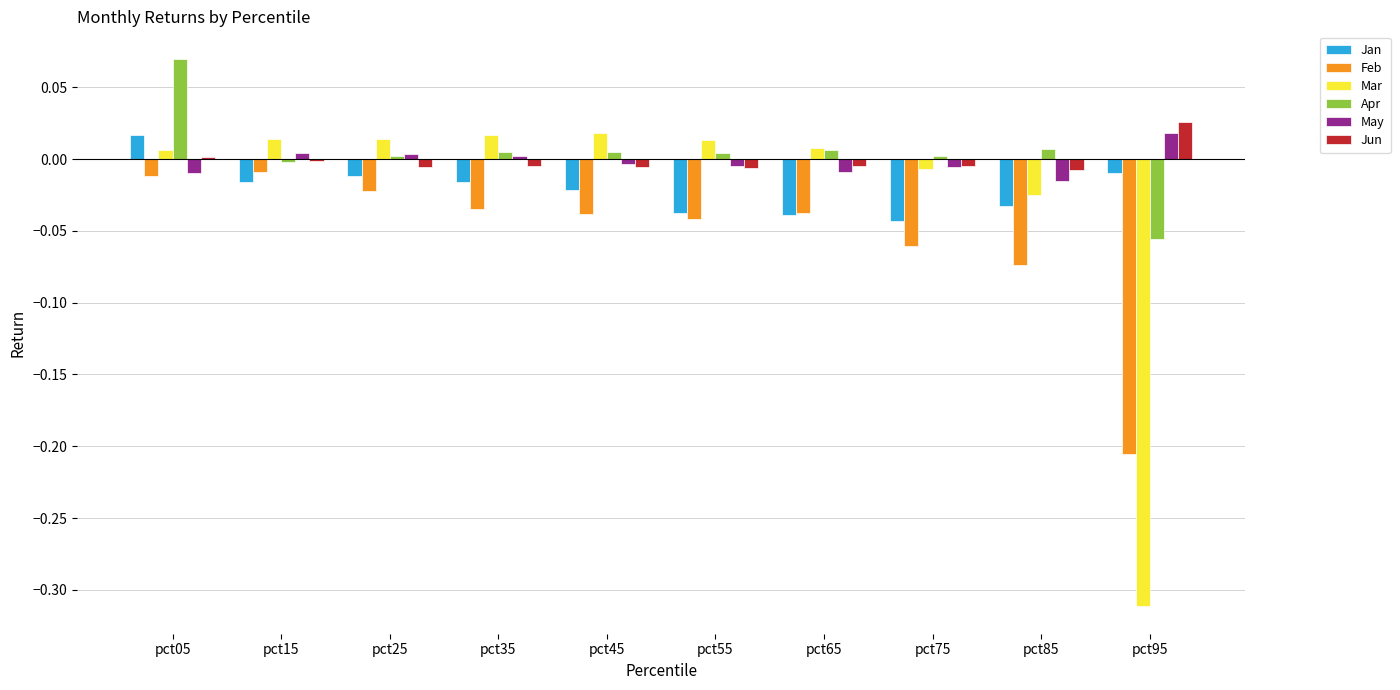

Which series has the largest total across all categories?

Apr